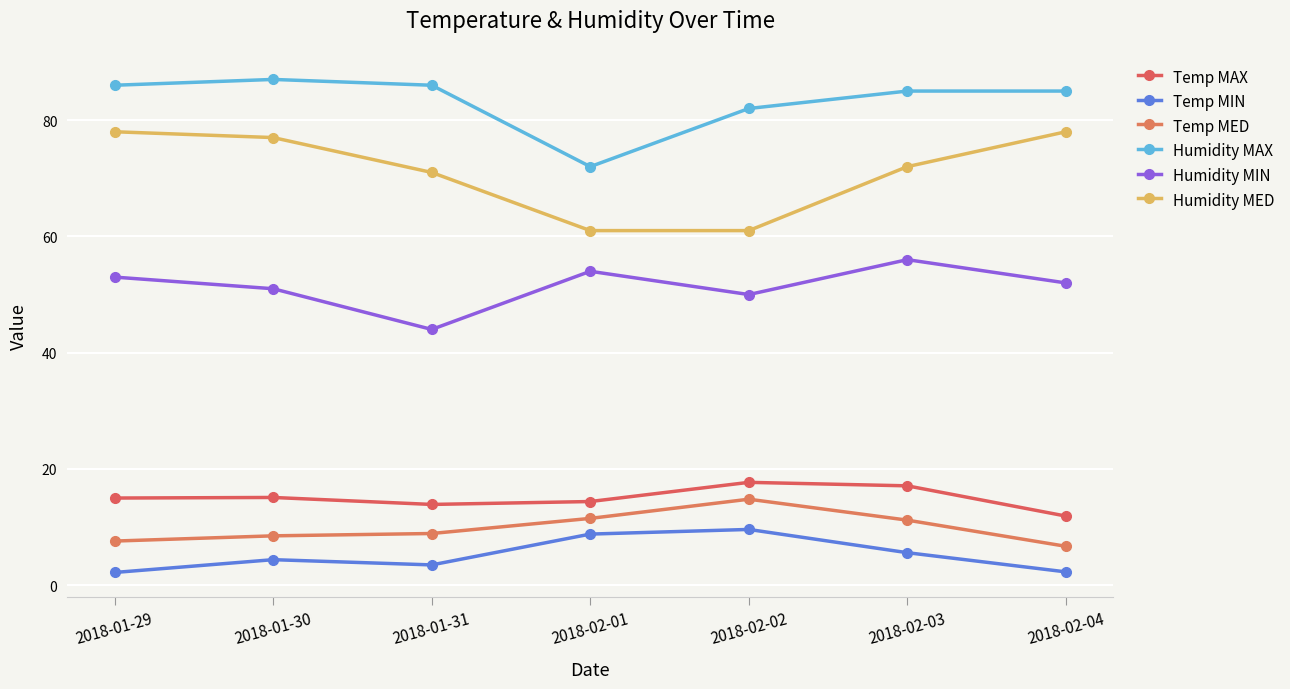

Which series has the largest total across all categories?

Humidity MAX